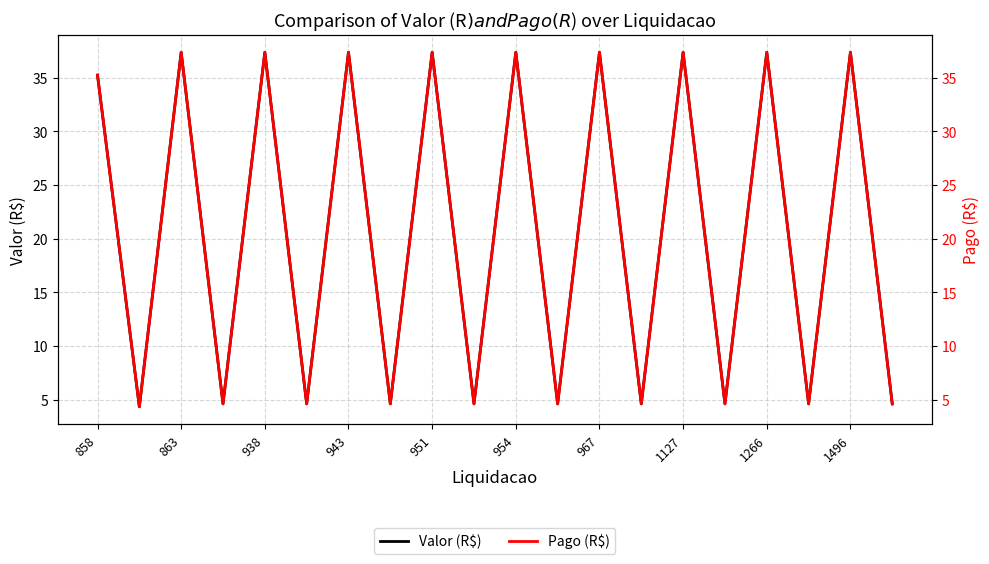

True or false: Pago (R$) and Valor (R$) intersect in this chart.

False